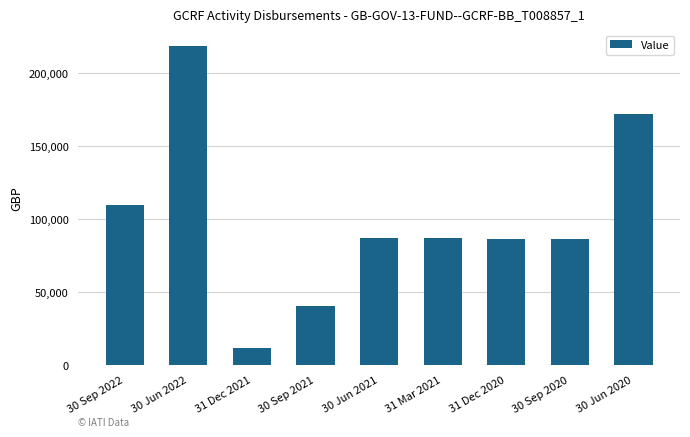

Is it true that the value at 30 Jun 2020 is 276121.2?

False